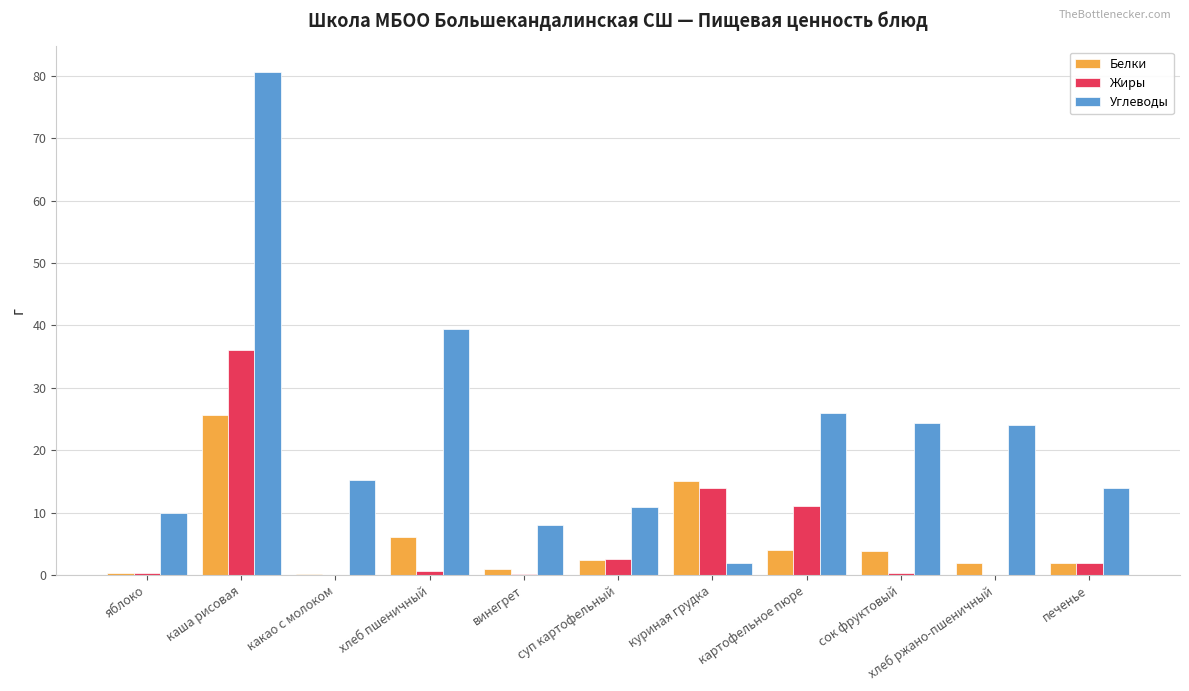

Which series changed the most between куриная грудка and сок фруктовый?

Углеводы